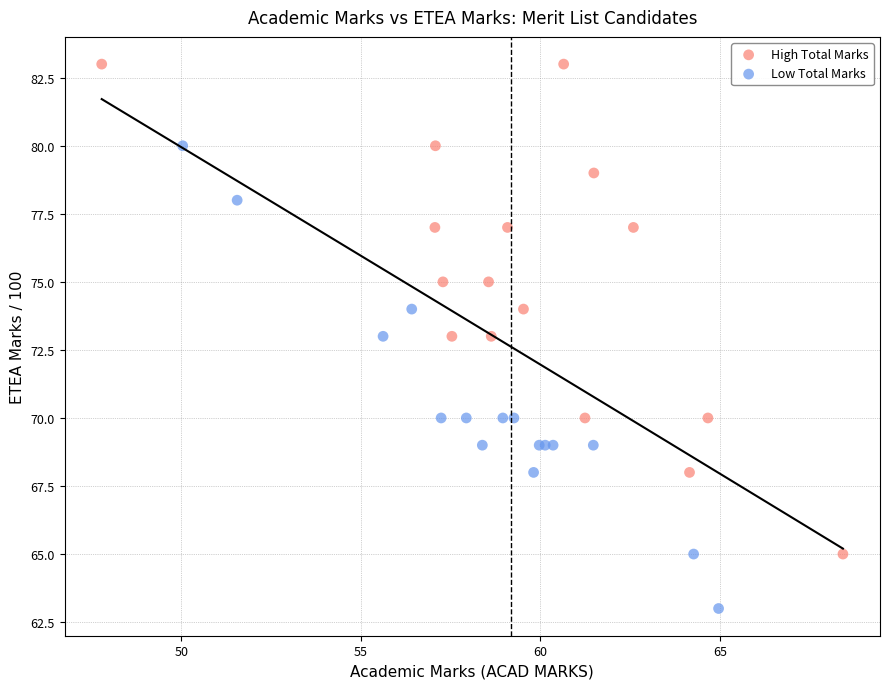

Which series has the largest Y range (max minus min)?

High Total Marks